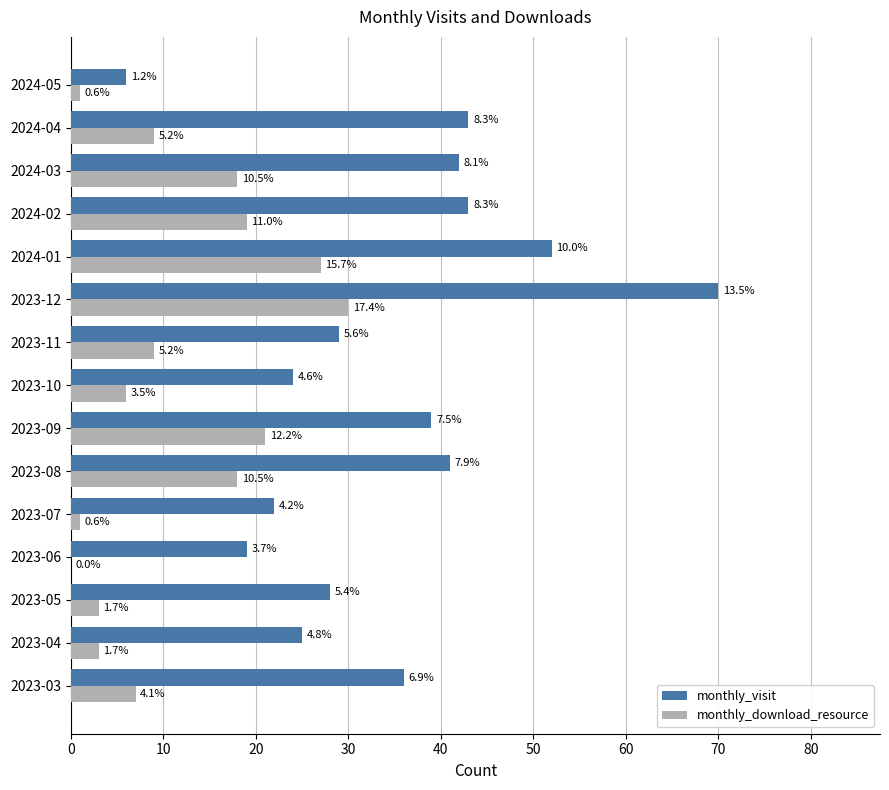

What are all the series names shown in the legend?

monthly_visit, monthly_download_resource